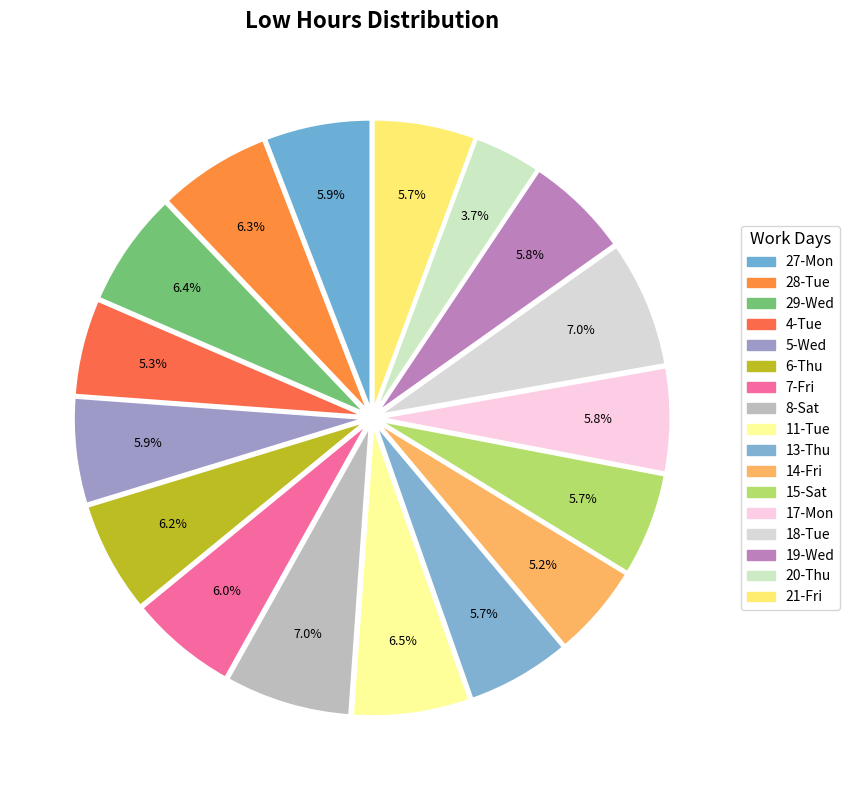

What percentage is the 21-Fri slice, to the nearest percent?

6%